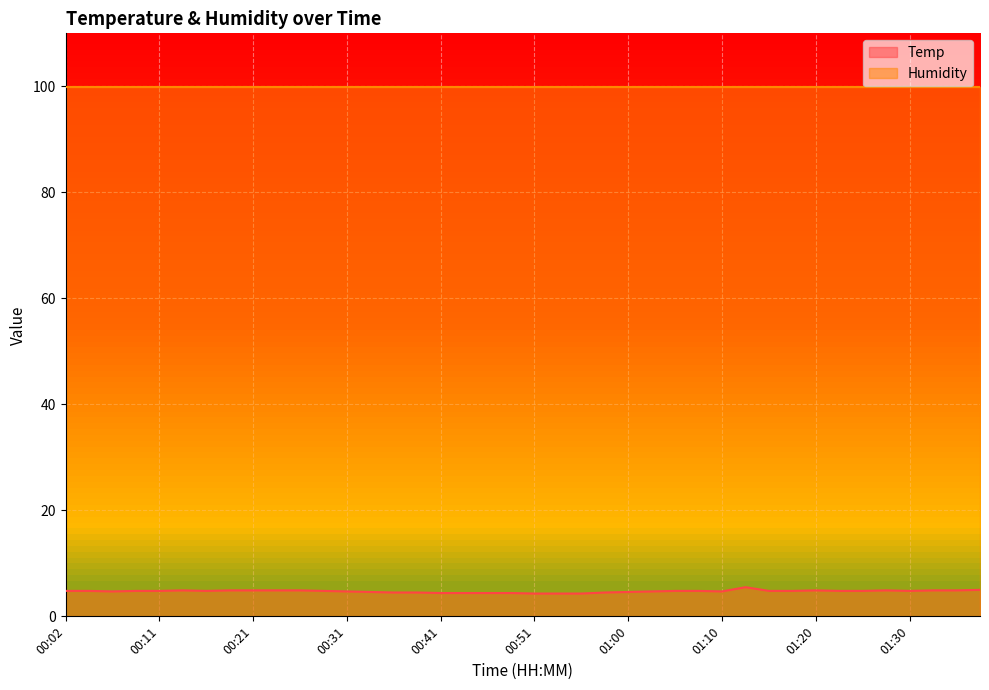

What is the value of the 13th point from the left?

4.7